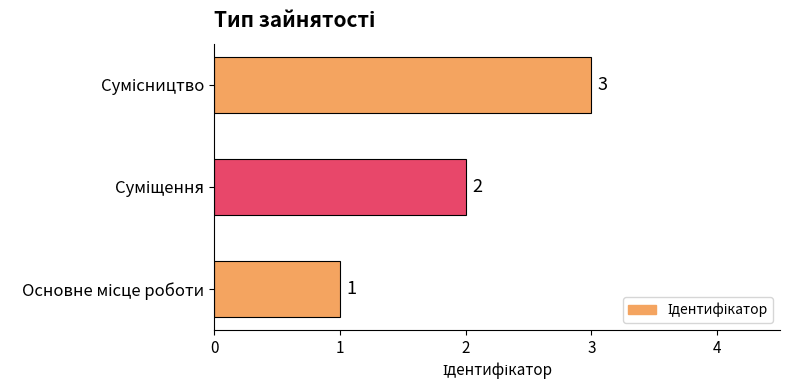

How many distinct data groups are displayed?

1